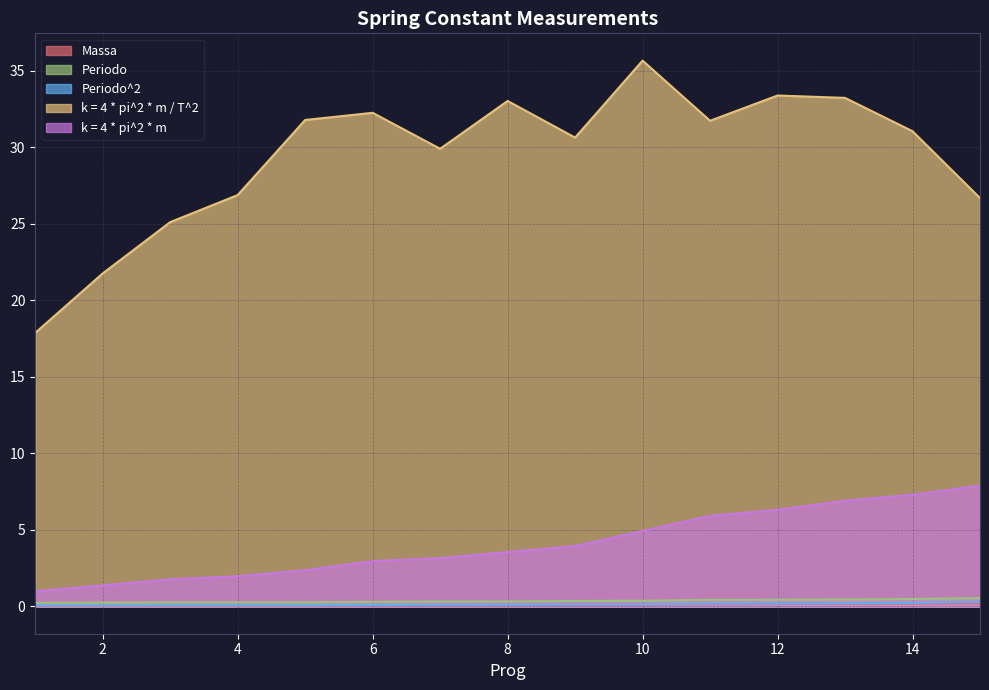

Which series changed the most between 8 and 12?

k = 4 * pi^2 * m